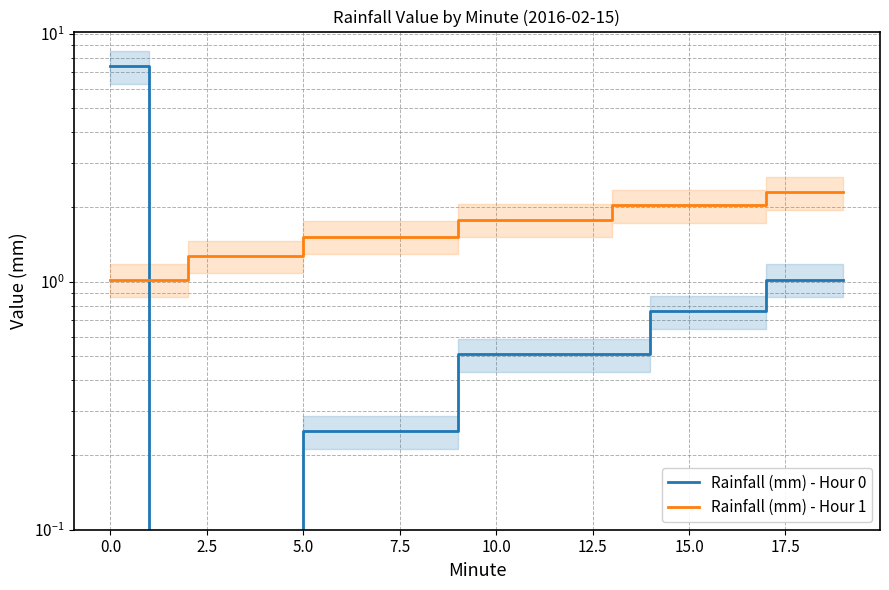

Reading left to right, extract all data points from this chart.

Rainfall (mm) - Hour 0: 7.4	0.0	0.0	0.0	0.0	0.2	0.2	0.2	0.2	0.5	0.5	0.5	0.5	0.5	0.8	0.8	0.8	1.0	1.0	1.0
Rainfall (mm) - Hour 1: 1.0	1.0	1.3	1.3	1.3	1.5	1.5	1.5	1.5	1.8	1.8	1.8	1.8	2.0	2.0	2.0	2.0	2.3	2.3	2.3